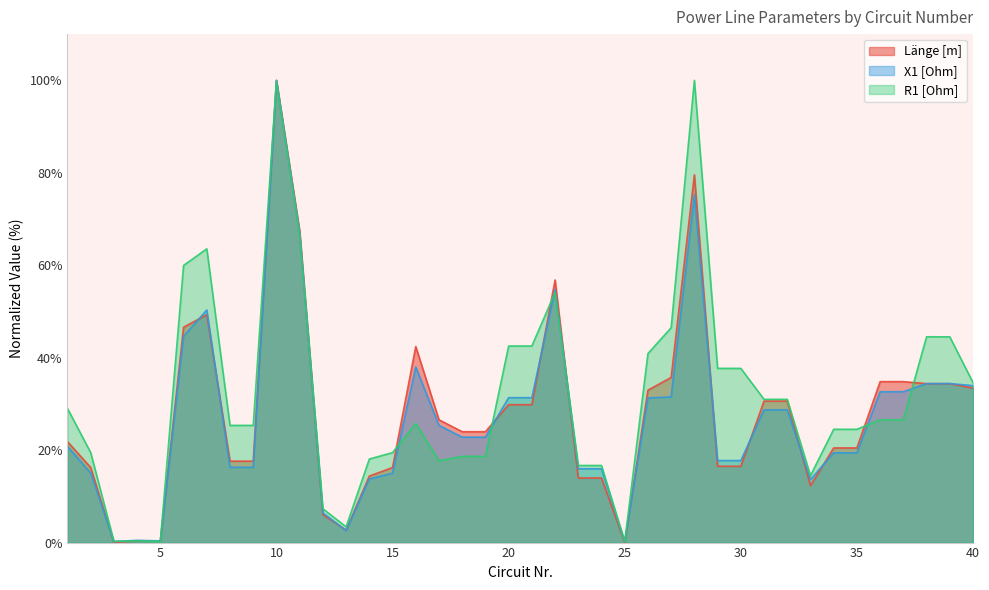

Which series changed the most between 10 and 24?

Länge [m]